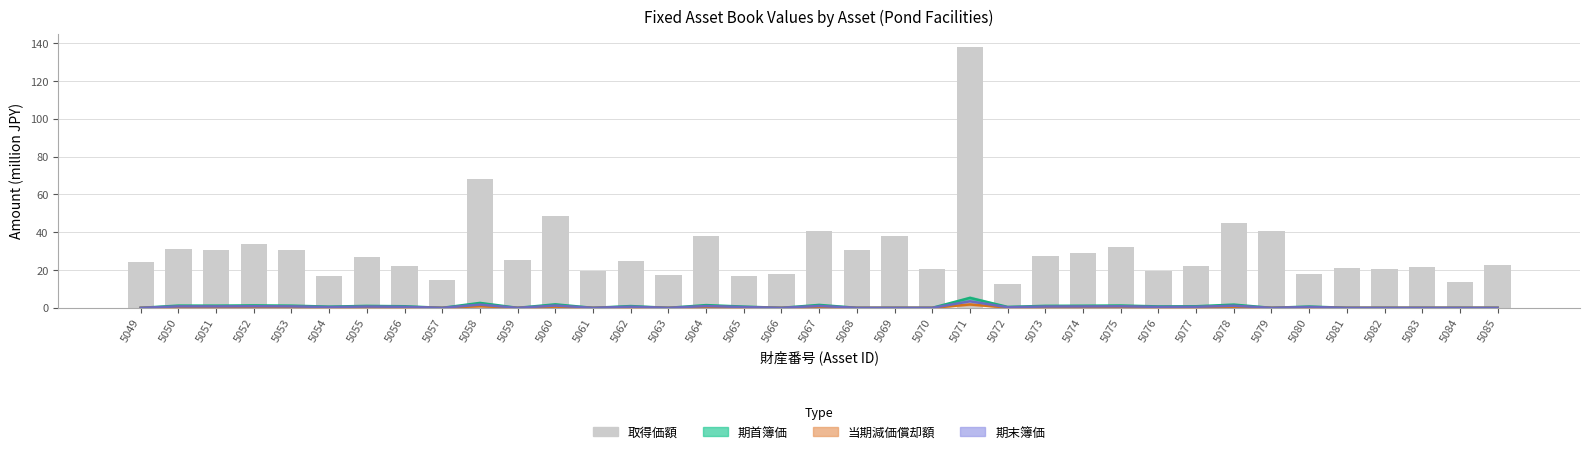

At which category does the chart reach its peak across all series?

5071